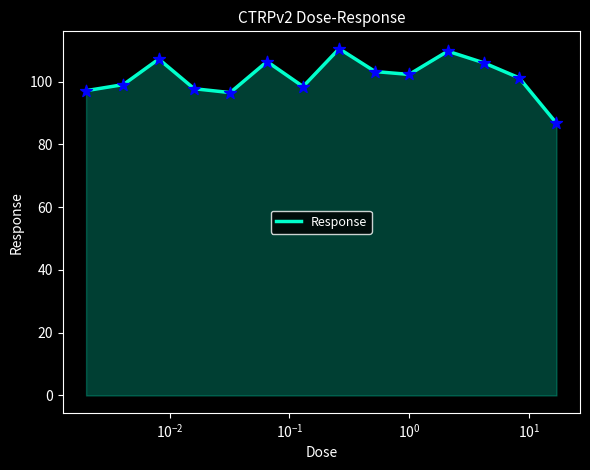

What is the smallest value displayed?

86.8